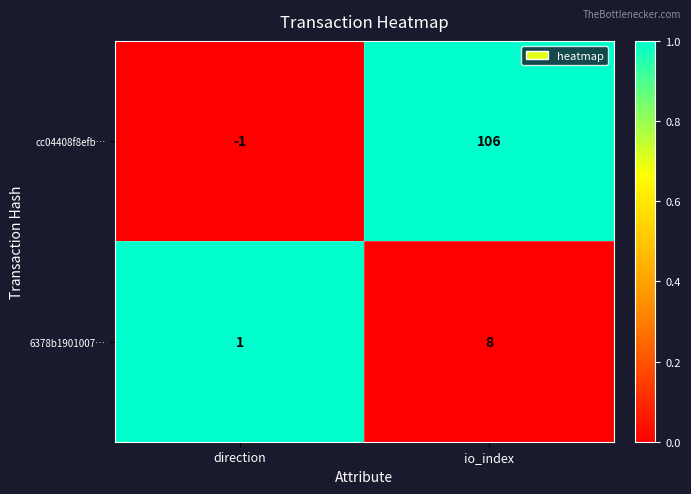

Where is cc04408f8efb… nearest to the value 52?

direction